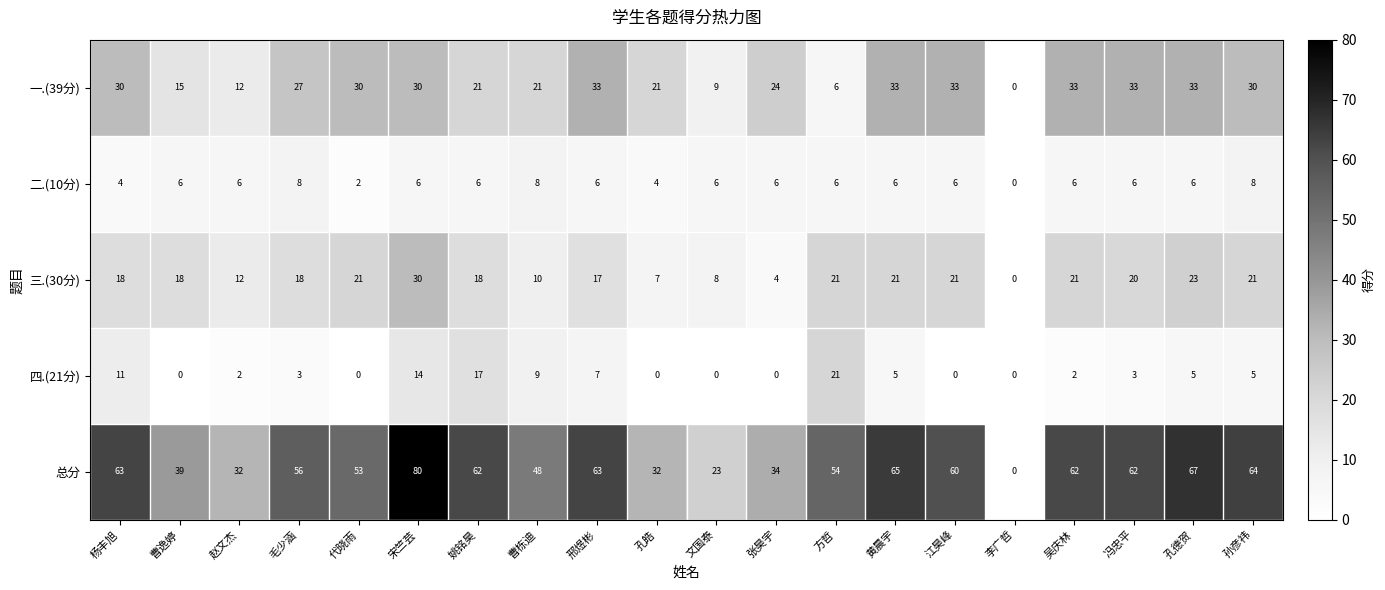

What is the spread (max minus min) of values at 代晓雨?

53